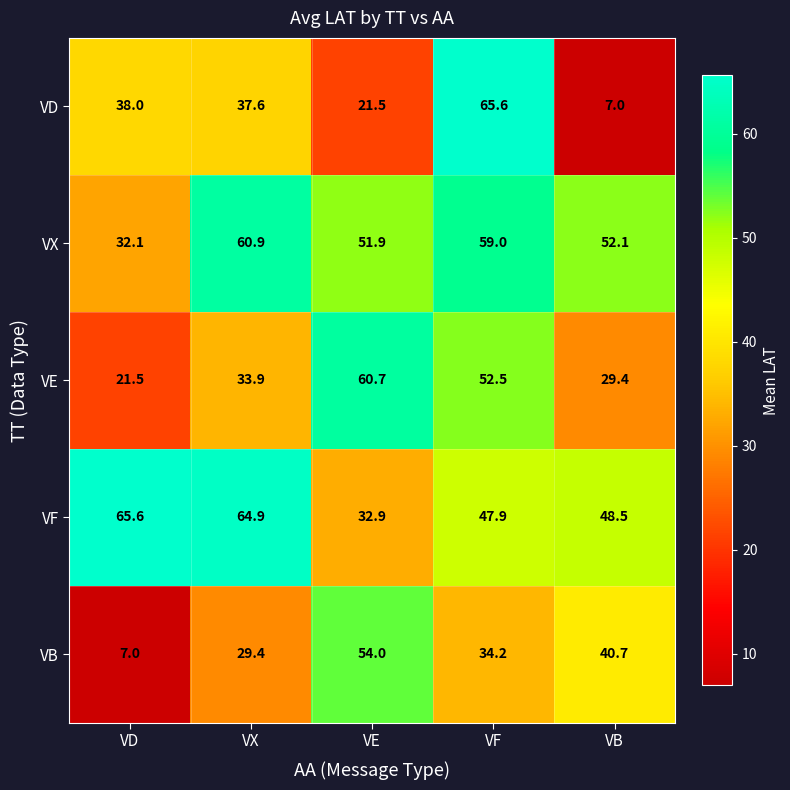

At how many categories does at least one series exceed 7?

5